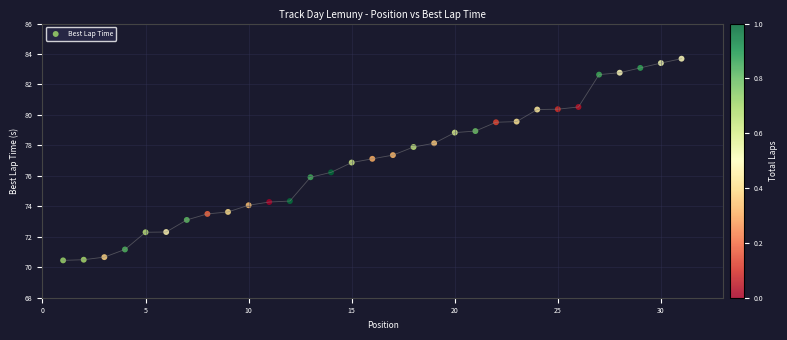

What is the range of X values (max minus min)?

30.0